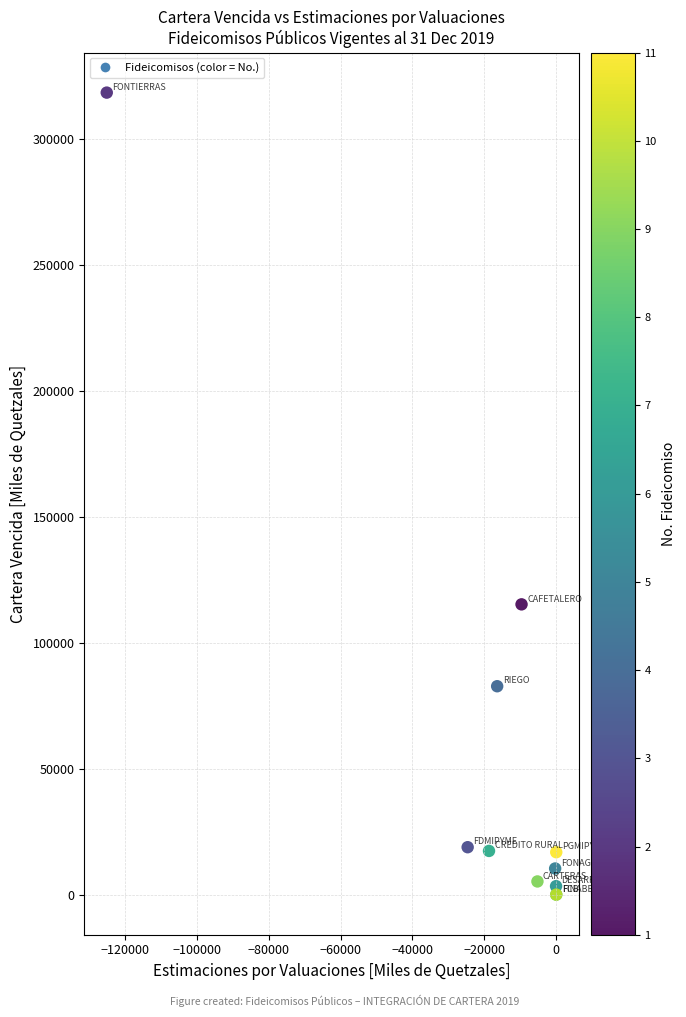

What Y value in the scatter plot is closest to 159109?

115170.0